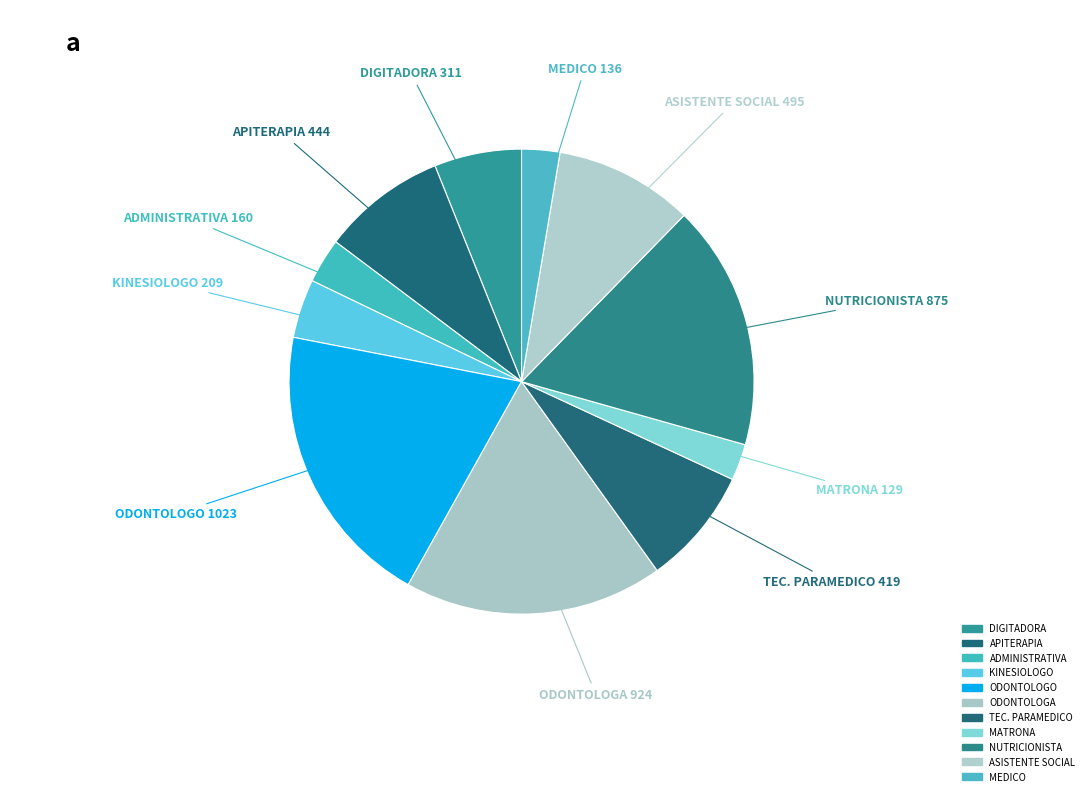

The APITERAPIA slice represents 23% of the pie. True or false?

False